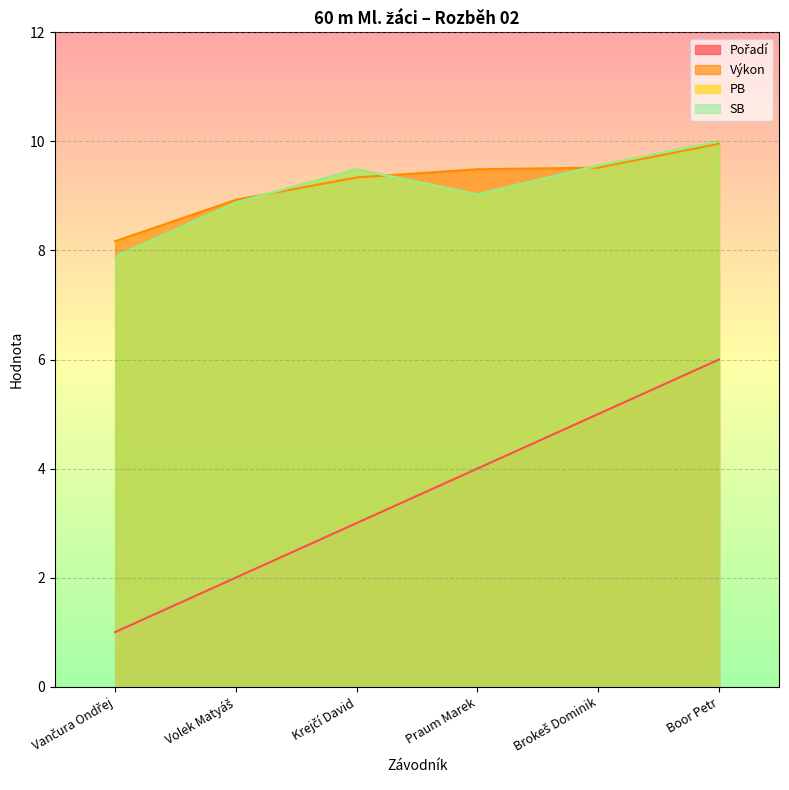

Rank the series by their maximum value, from highest to lowest.

PB, SB, Výkon, Pořadí